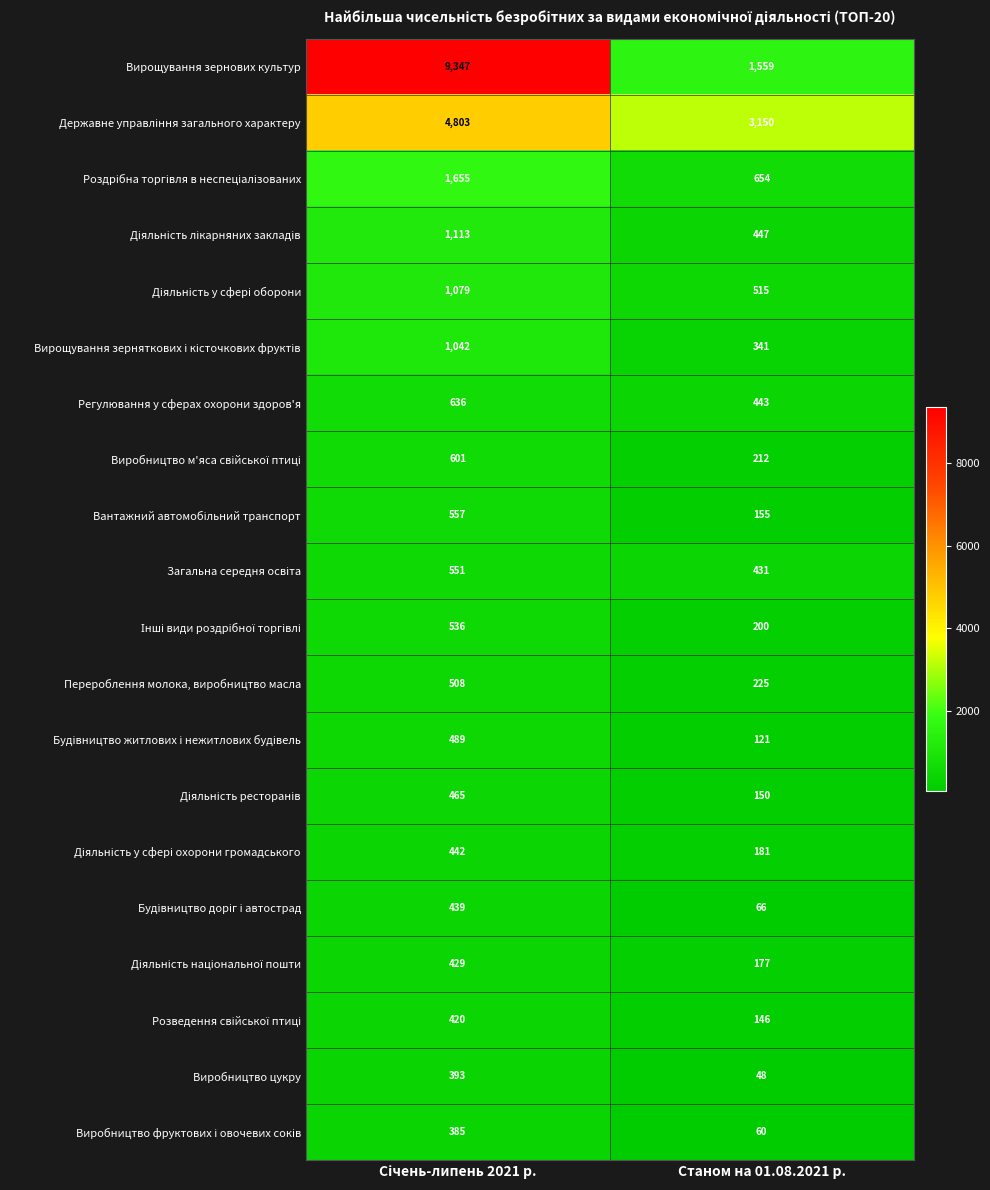

What is the sum of all Регулювання у сферах охорони здоров'я values?

1079